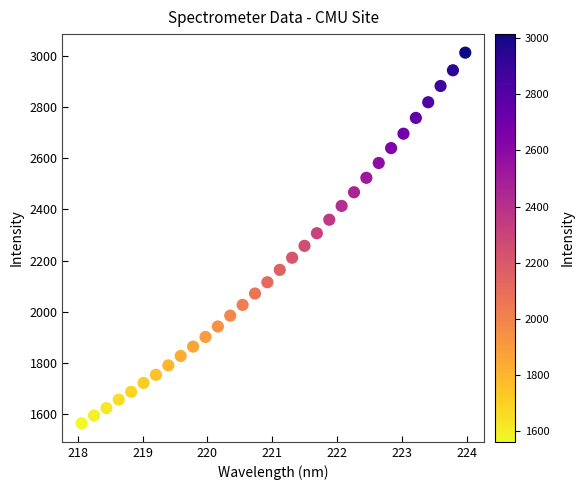

What is the range of X values (max minus min)?

5.9